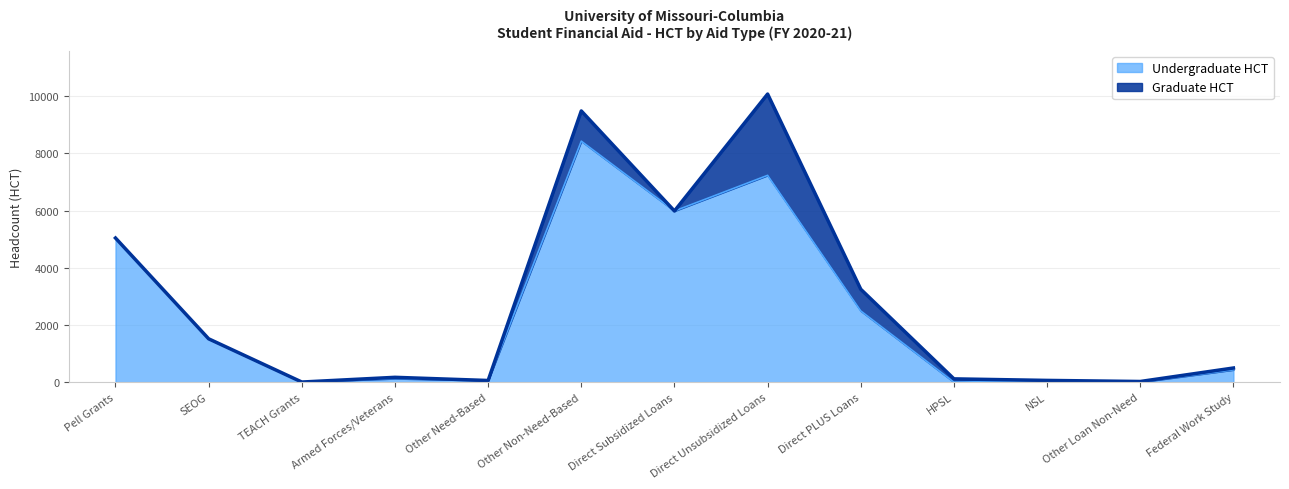

True or false: there are more than 2 points higher than both neighbors.

True